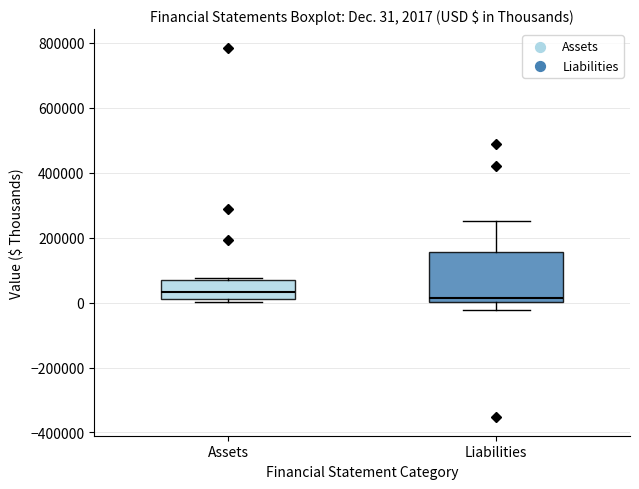

Which box is the tallest, from its lower edge to its upper edge?

Liabilities